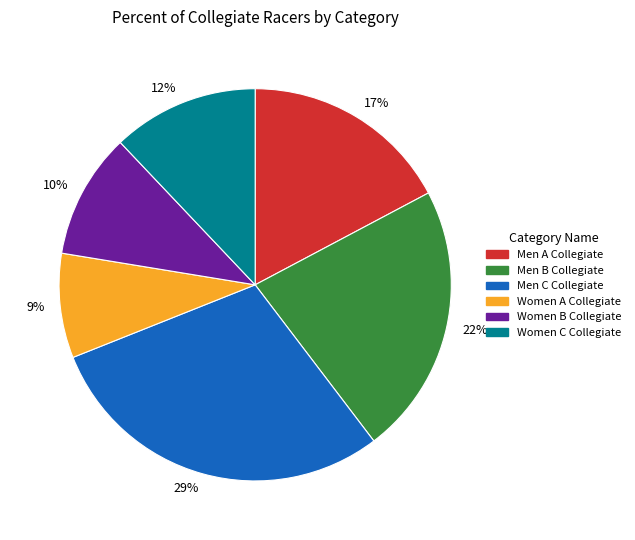

What percentage is the 12% slice, to the nearest percent?

12%